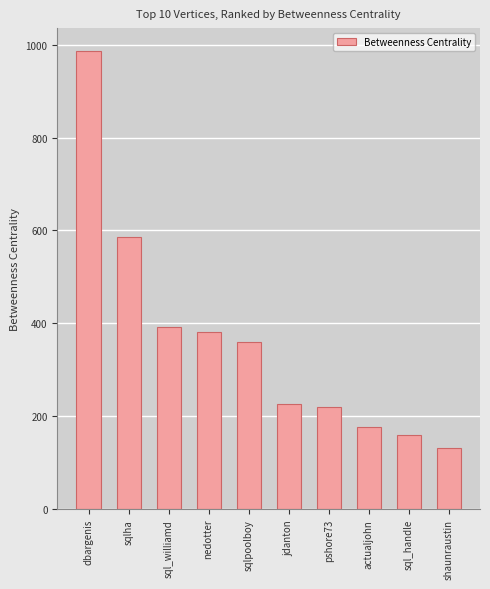

What is the label of the 5th bar from the right?

jdanton